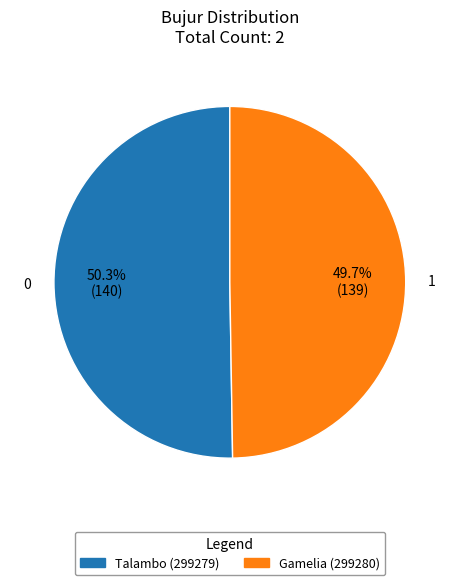

To the nearest percent, what percentage of the pie is Gamelia (299280)?

50%